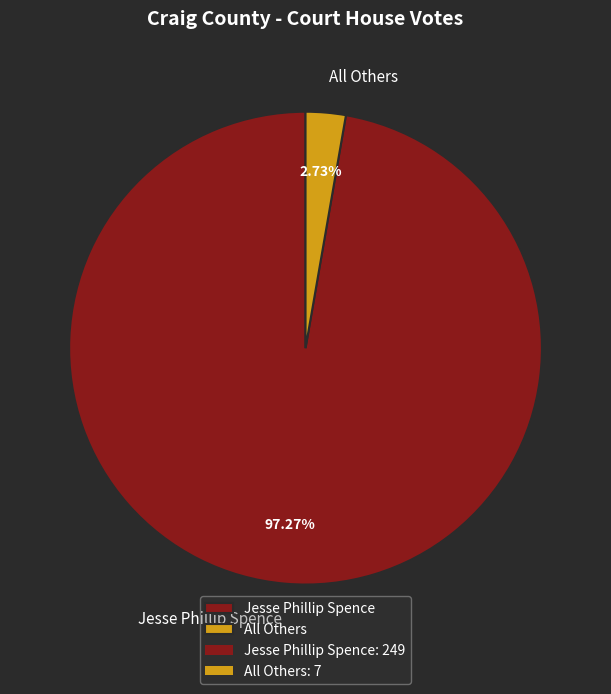

Which category accounts for the majority?

Jesse Phillip Spence